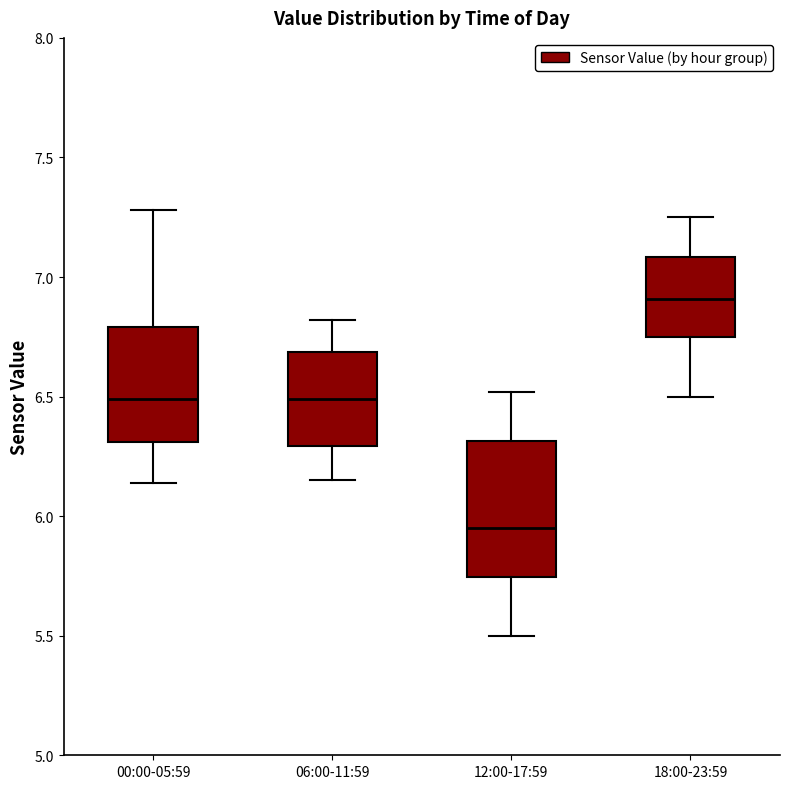

Which box is the tallest, from its lower edge to its upper edge?

12:00-17:59